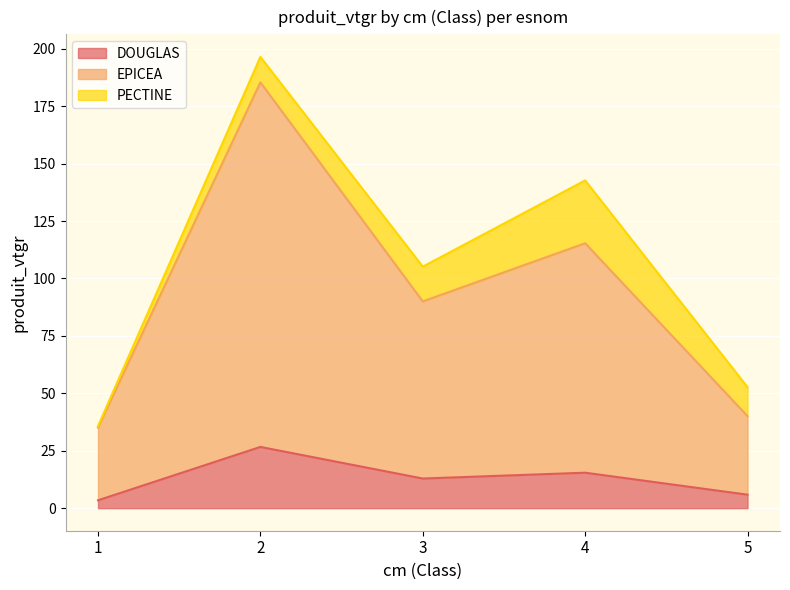

Read the DOUGLAS value at 2.

26.7